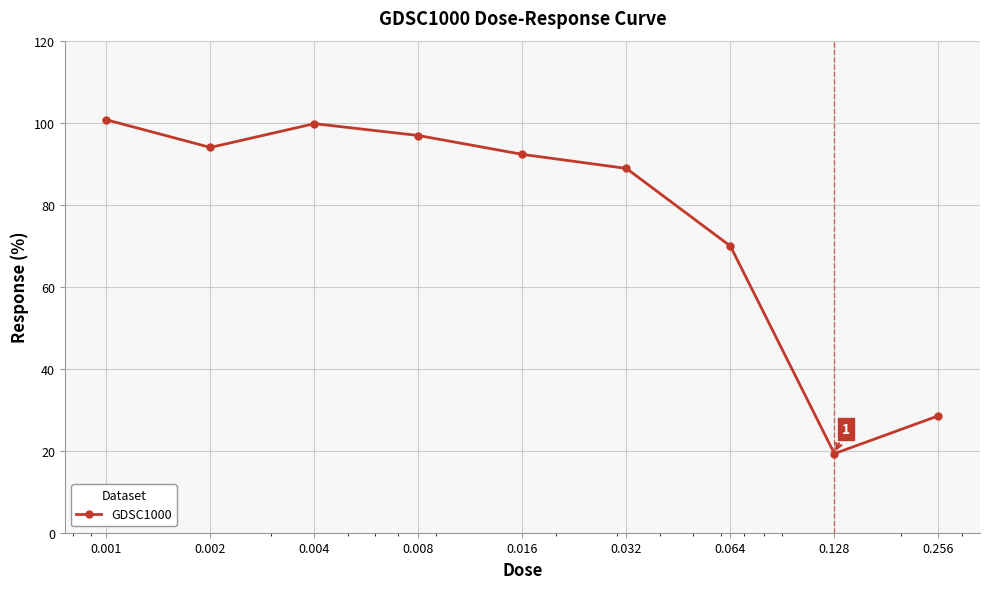

Reading right to left, transcribe all the data shown in this chart.

28.5	19.3	69.9	88.8	92.3	96.9	99.8	94.0	100.7